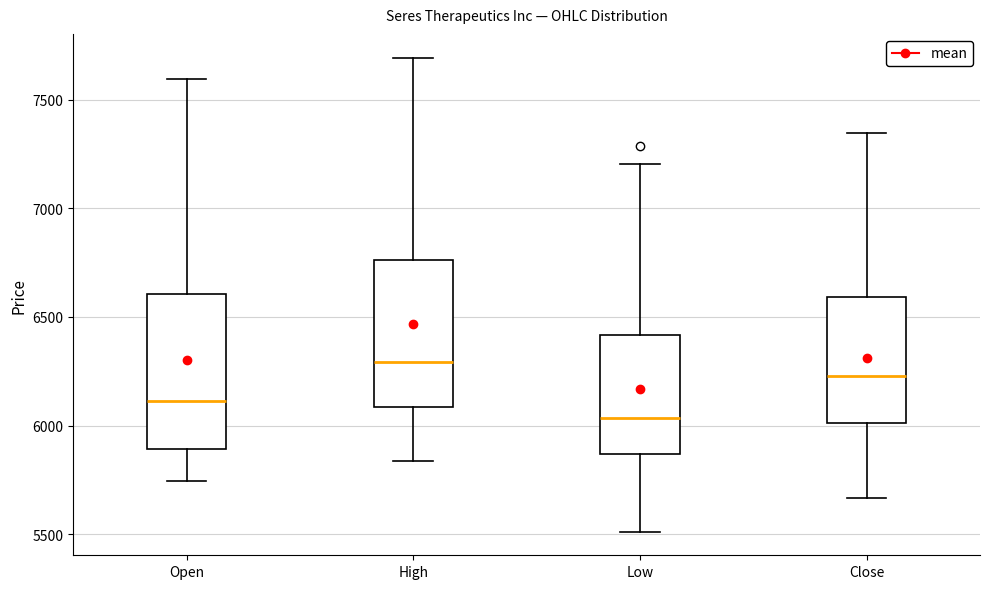

Which box has the highest median line?

High